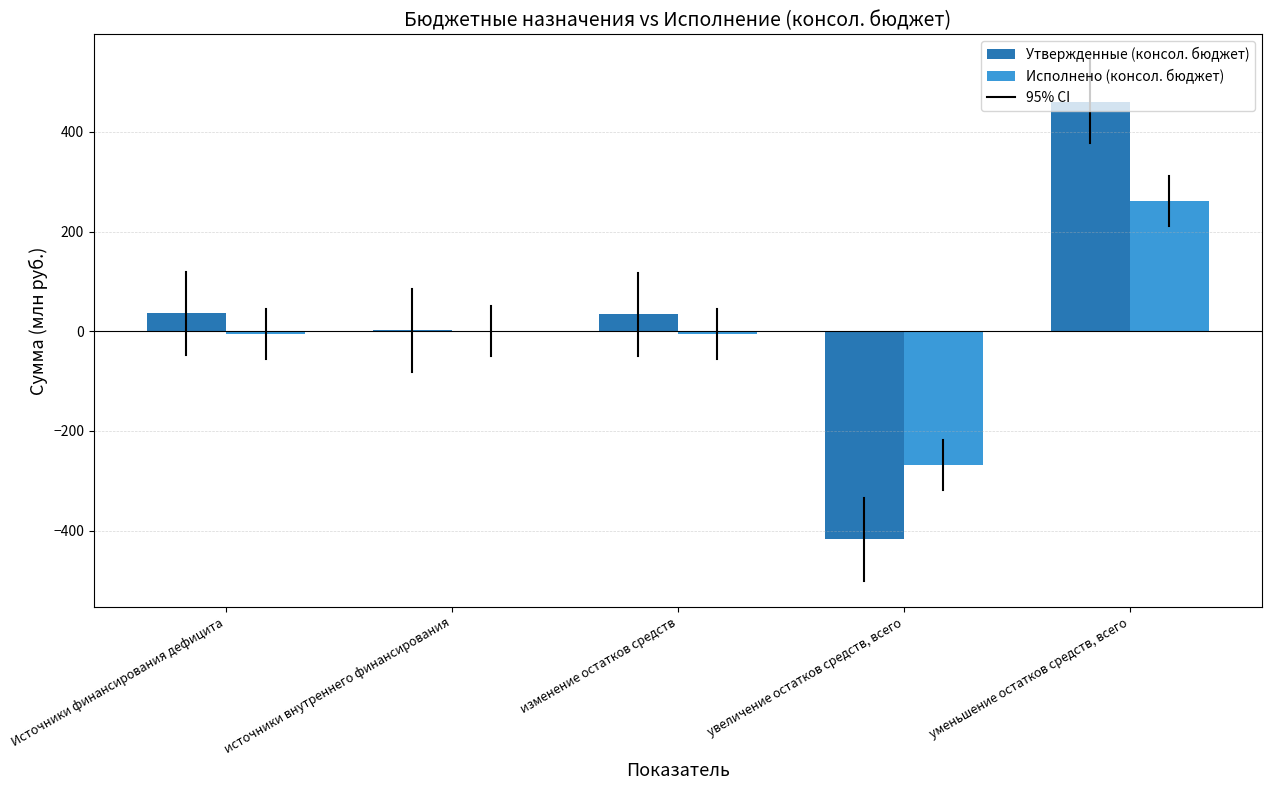

At which category does the chart reach its peak across all series?

уменьшение остатков средств, всего